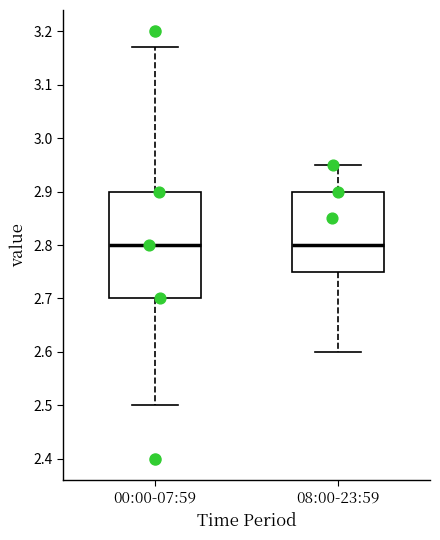

Reading left to right, transcribe this box plot: for each box, give where its median line is, the range the box spans, and where its two whiskers end, as read against the y-axis. The values are not printed on the chart, so give them approximately, as read against the axis.

00:00-07:59: median 2.80, box 2.70 to 2.90, whiskers 2.50 to 3.17
08:00-23:59: median 2.80, box 2.75 to 2.90, whiskers 2.60 to 2.95